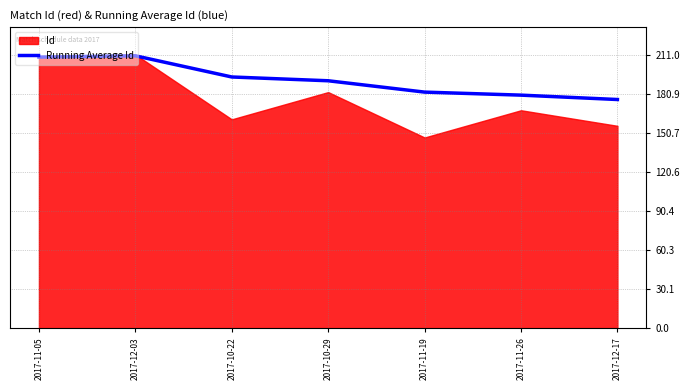

Where does the data first go above 190?

2017-11-05